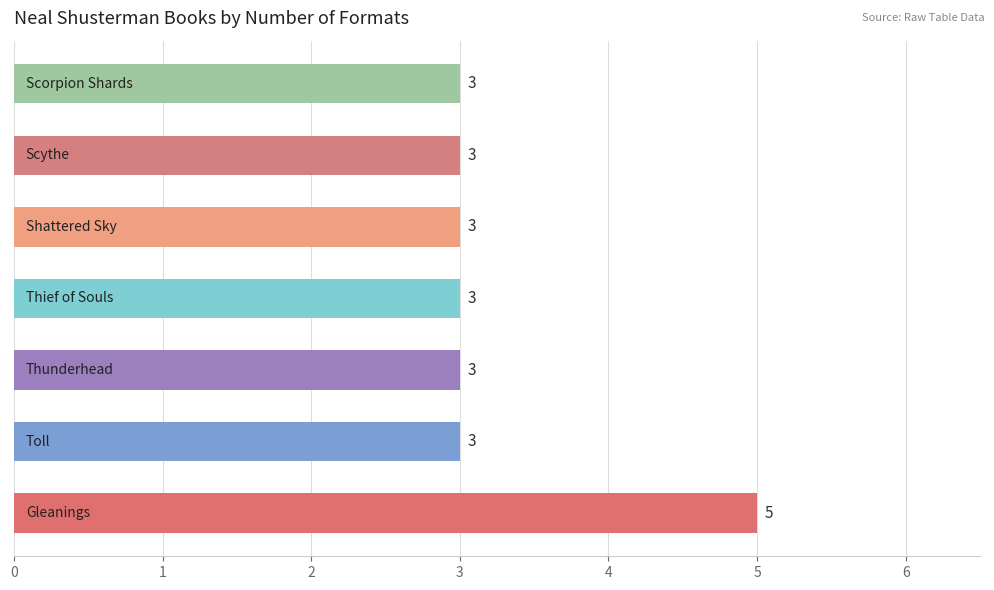

What is the greatest value displayed?

5